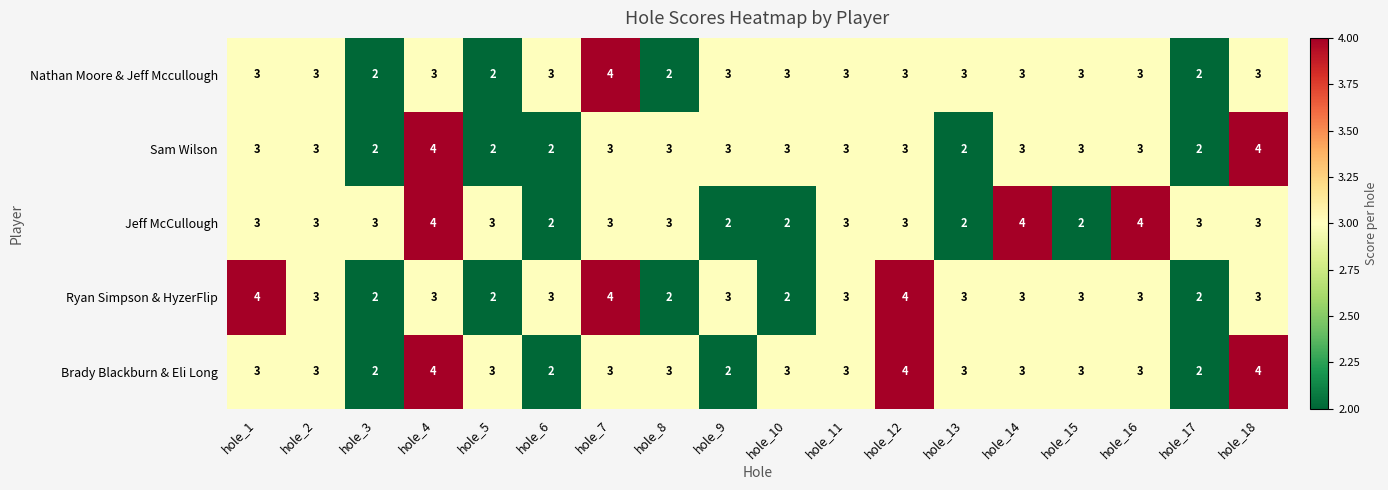

At which category is the sum across all series the highest?

hole_4